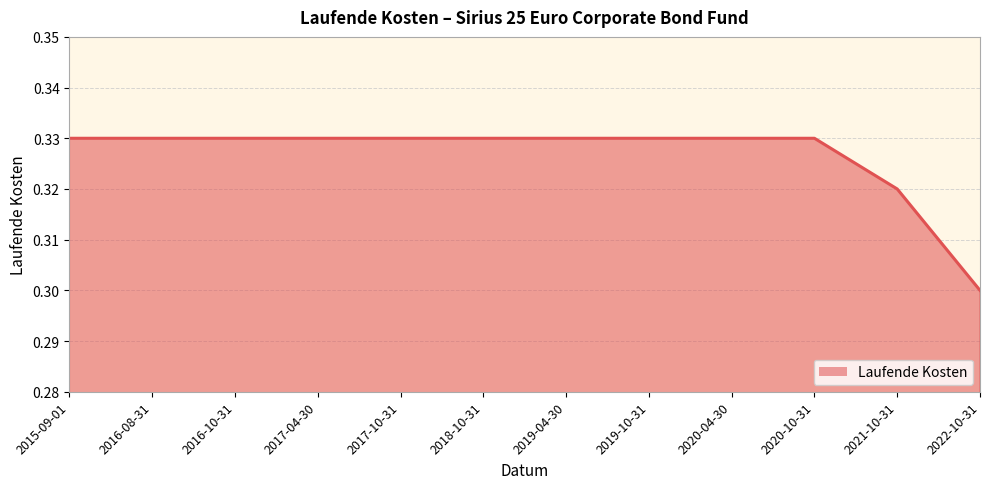

Which label corresponds to the largest value in the chart?

2015-09-01